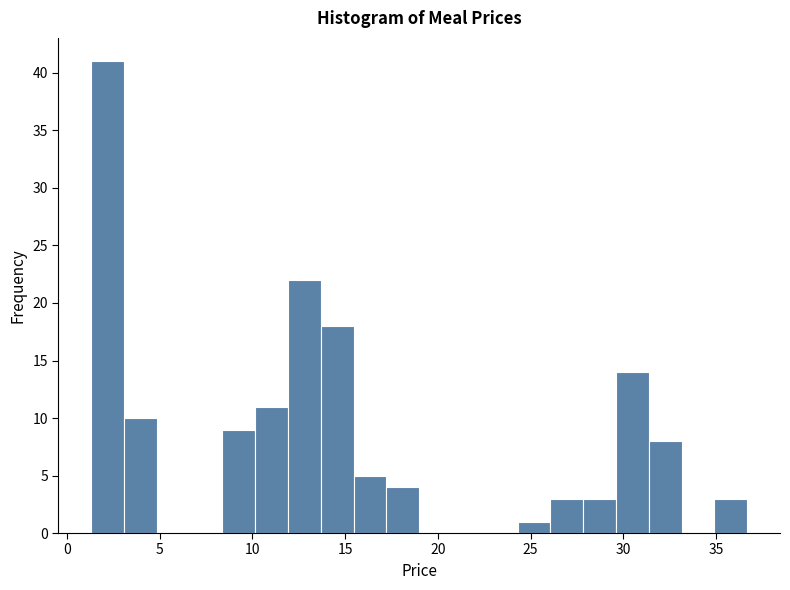

Around what value on the x-axis is the tallest bar? Give the approximate position of its centre, as read against the axis.

2.0